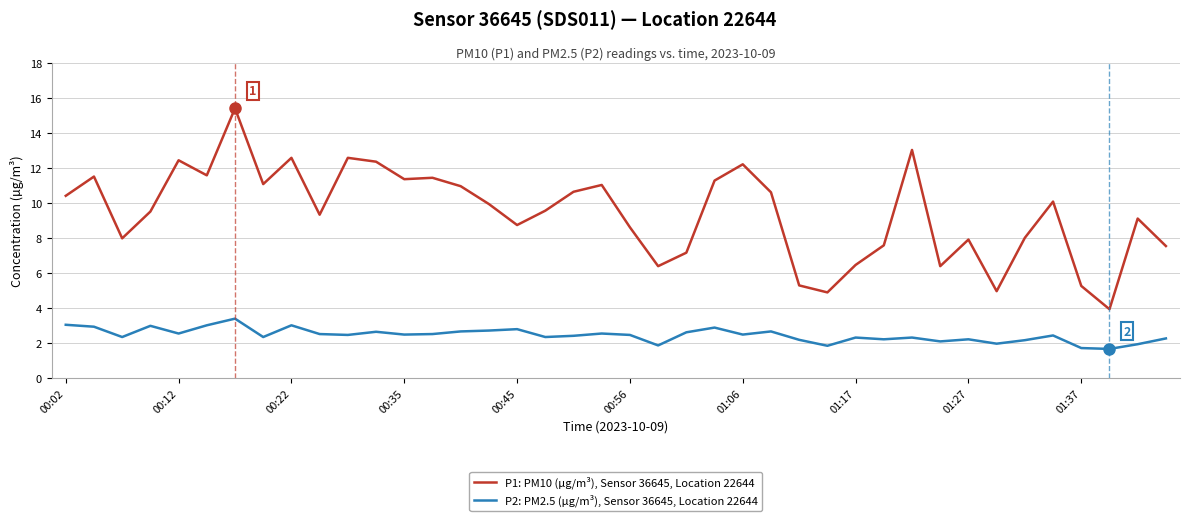

What is the minimum value for P1: PM10 (µg/m³), Sensor 36645, Location 22644?

3.9